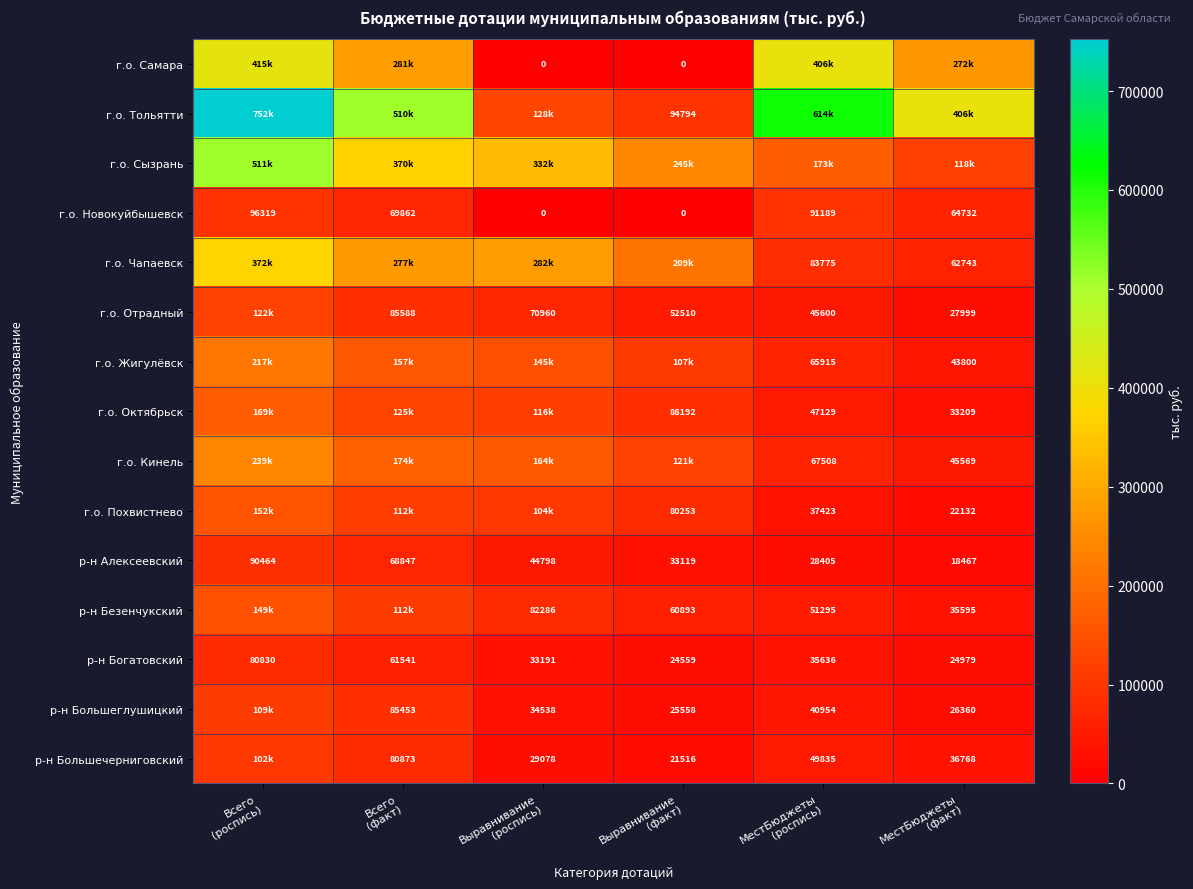

What is the difference between the second highest and second lowest values in the г.о. Новокуйбышевск series?

91189.0